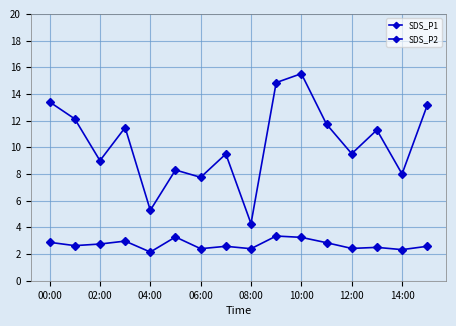

Does the chart have visible grid lines?

Yes